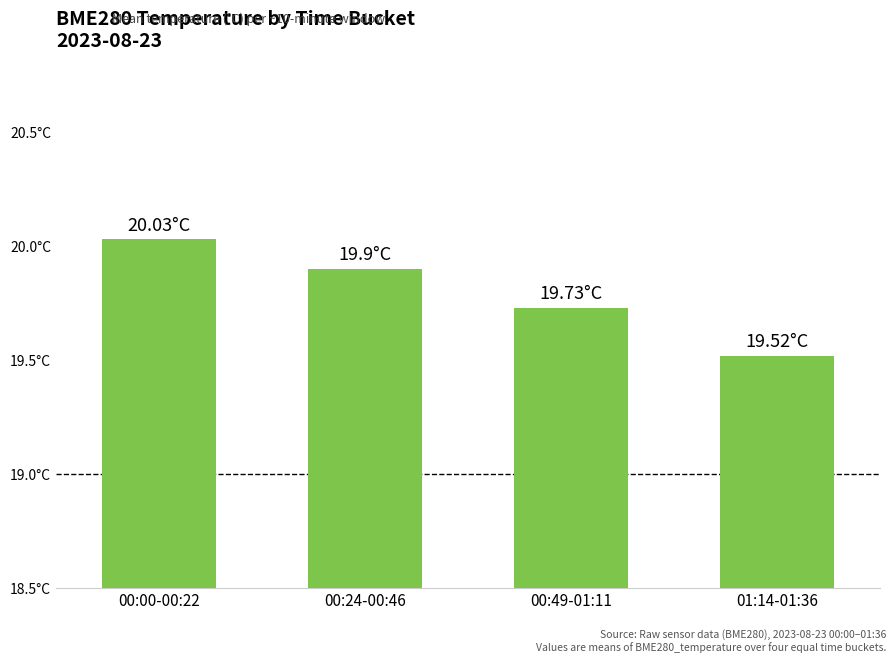

Is it true that the value at 00:00-00:22 is 20.0?

True